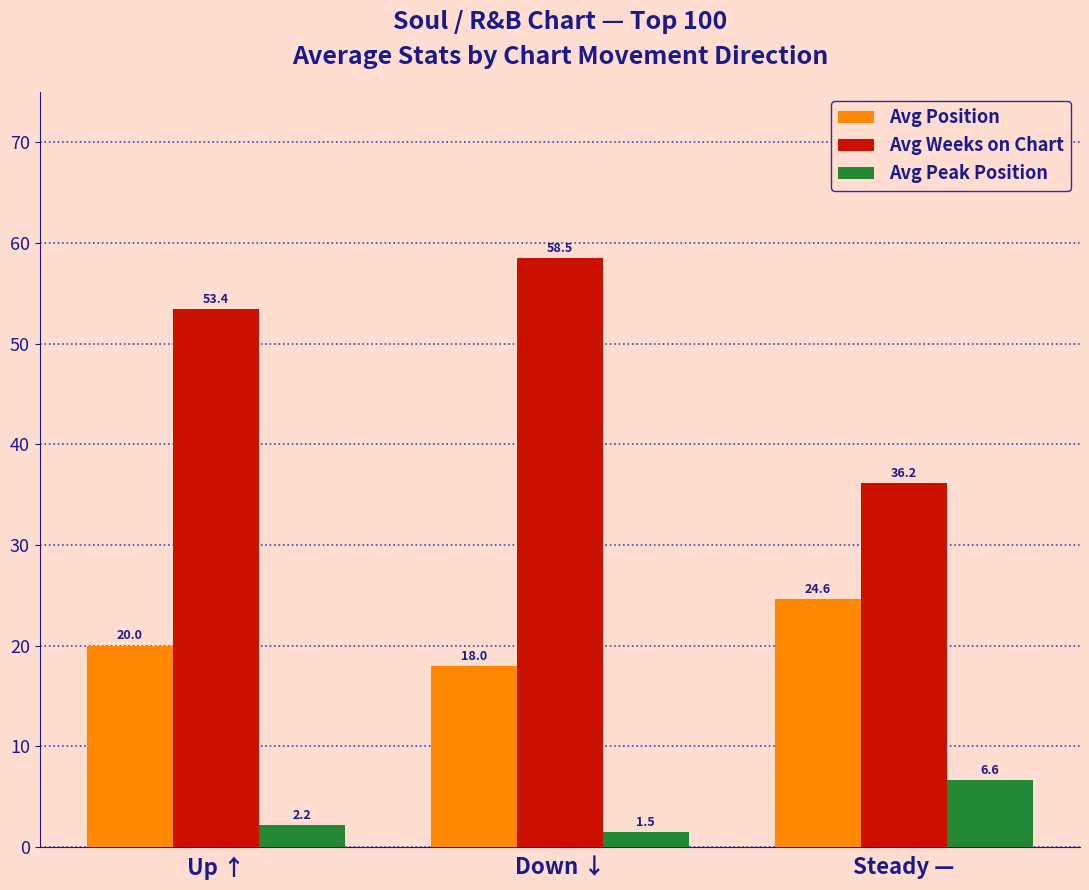

Which series changed the most between Down ↓ and Steady —?

Avg Weeks on Chart